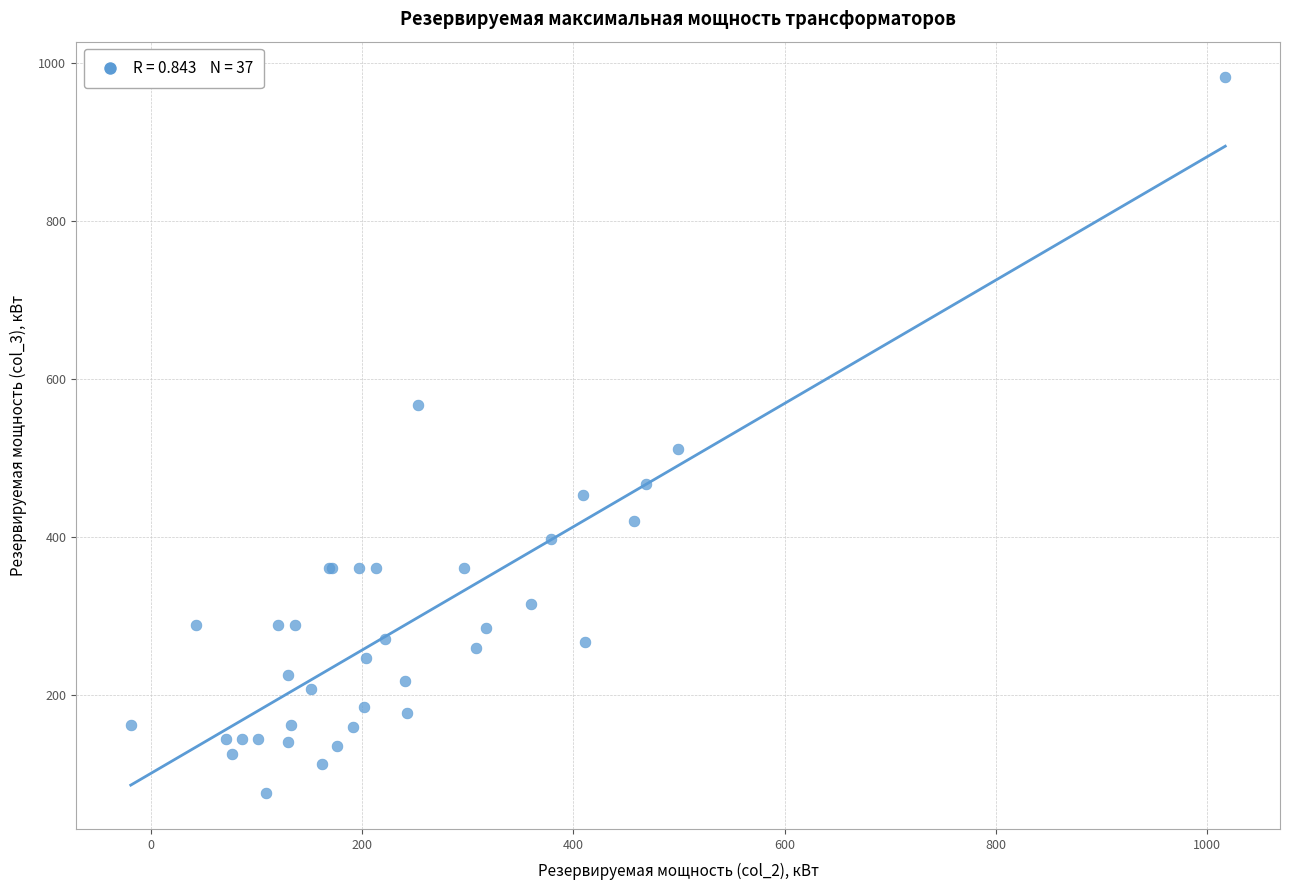

What Y value in the scatter plot is closest to 528?

510.8